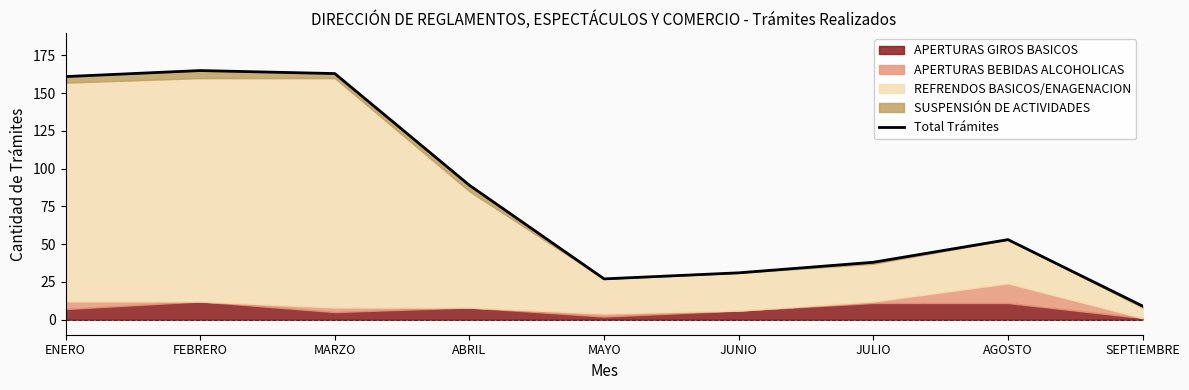

Between ABRIL and MARZO, which is larger?

MARZO